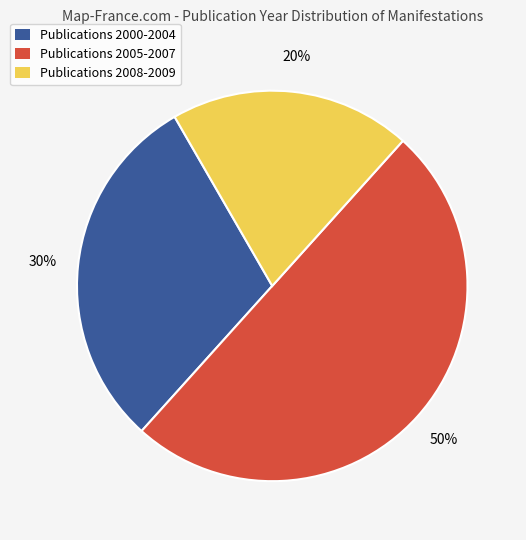

To the nearest percent, what is the average slice percentage?

33%